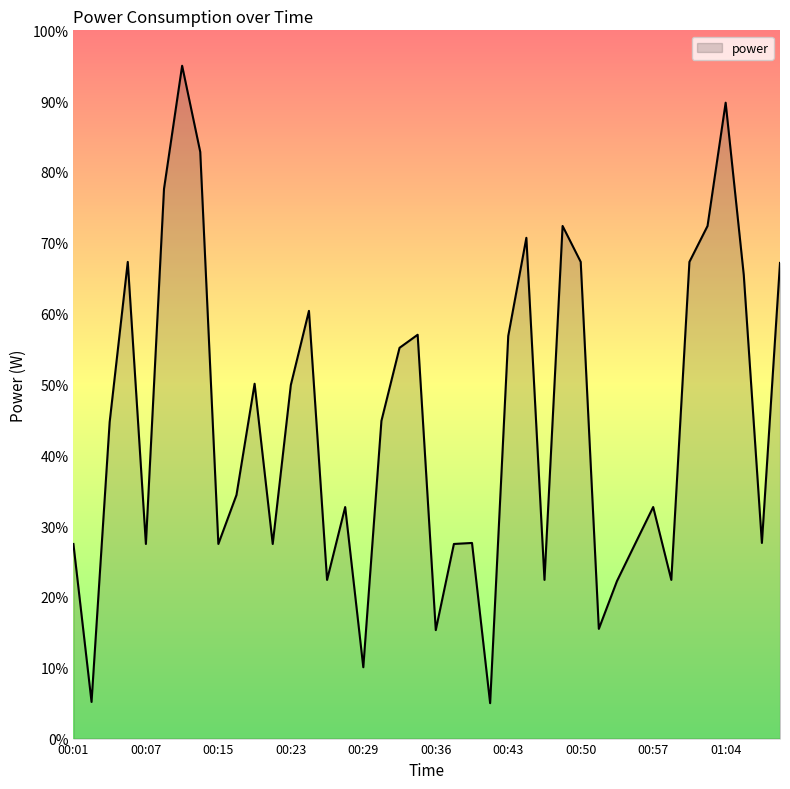

What is the sum of all values?

1774.6